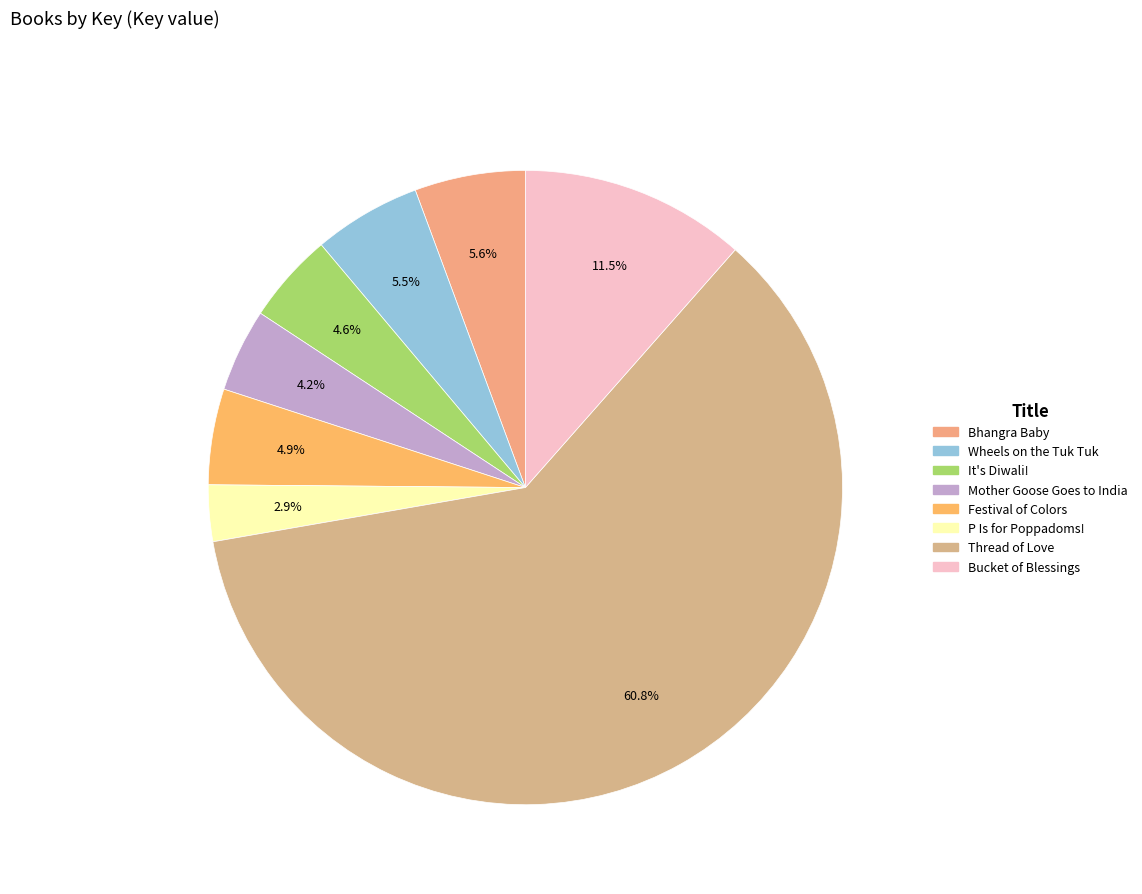

How many slices are in this pie chart?

8